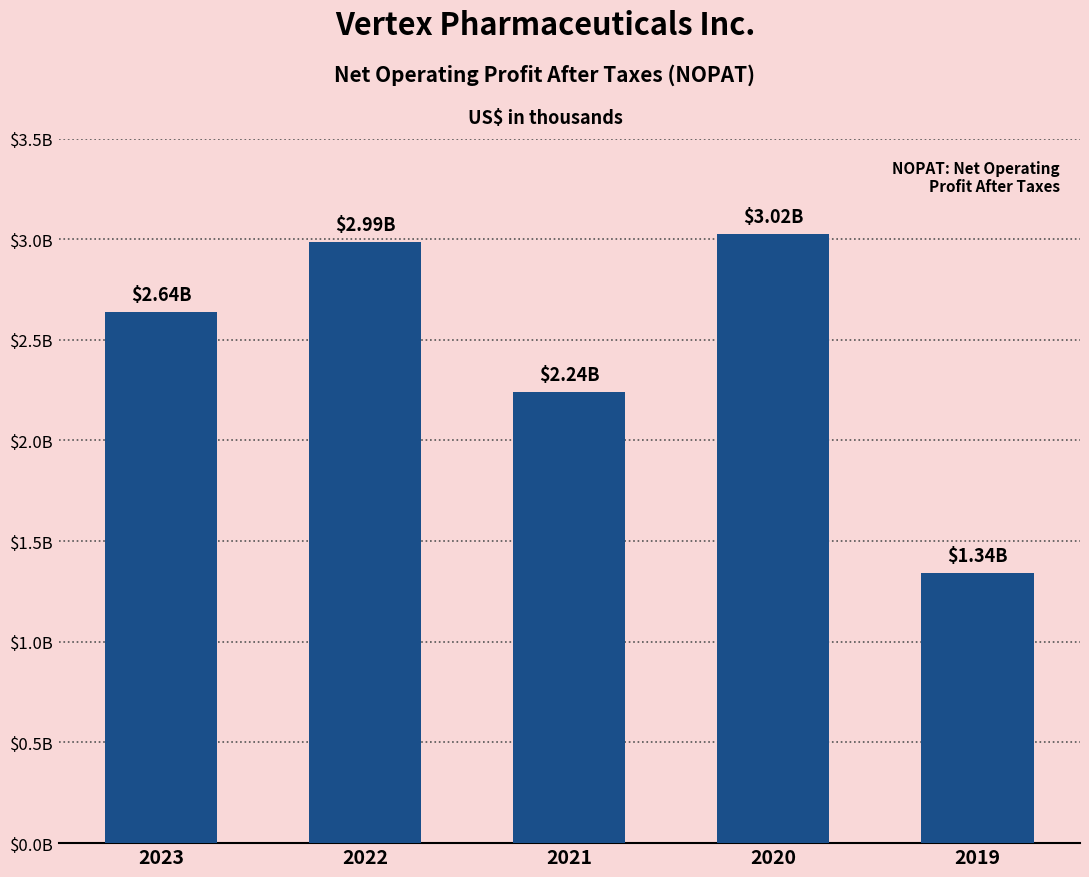

Which label corresponds to the smallest value in the chart?

2019